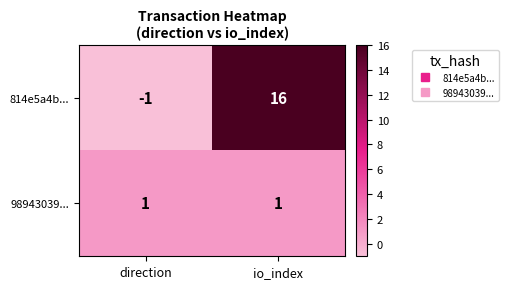

Reading right to left, what are all the values shown in this chart?

814e5a4b...: io_index=16	direction=-1
98943039...: io_index=1	direction=1